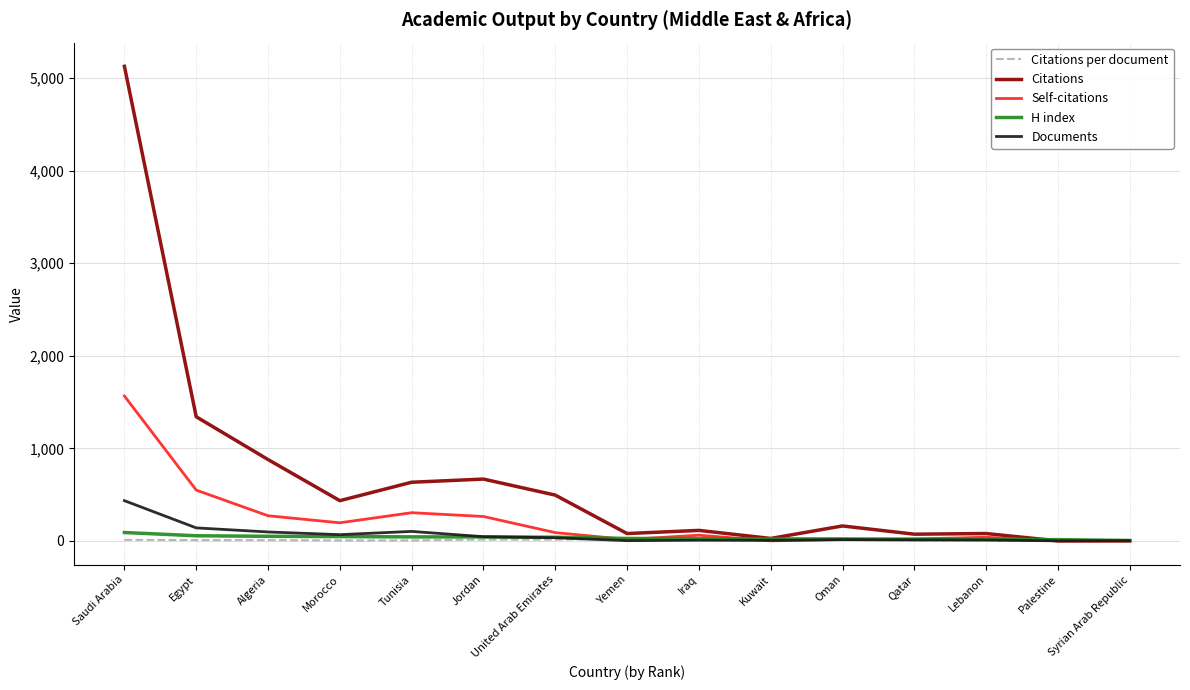

At which category is the sum across all series the highest?

Saudi Arabia